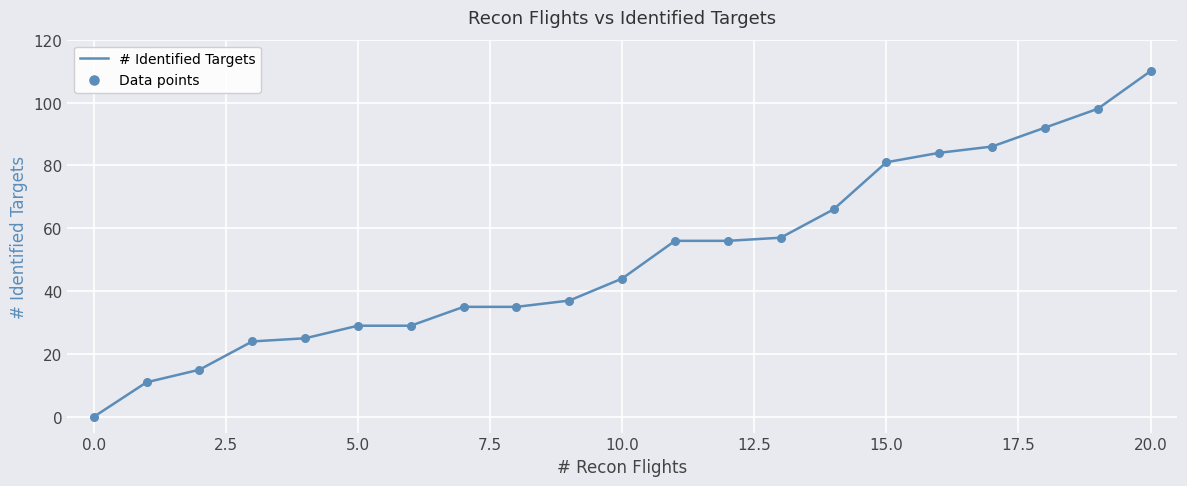

What is the difference between the maximum and minimum values?

110